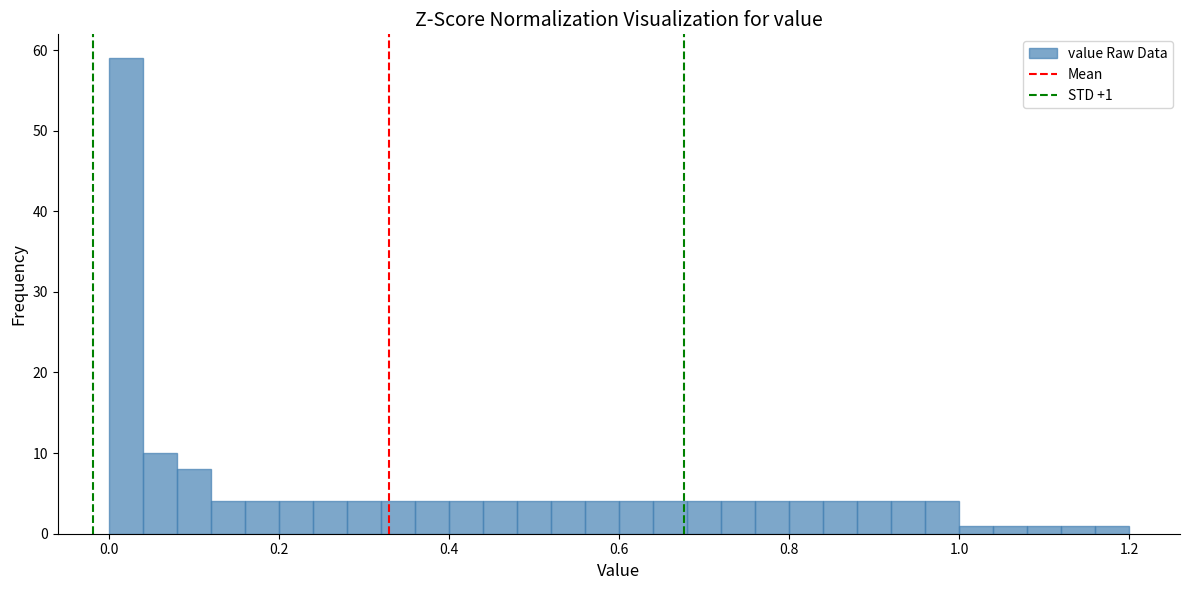

Read against the x-axis, roughly where is the centre of the tallest bar?

0.02